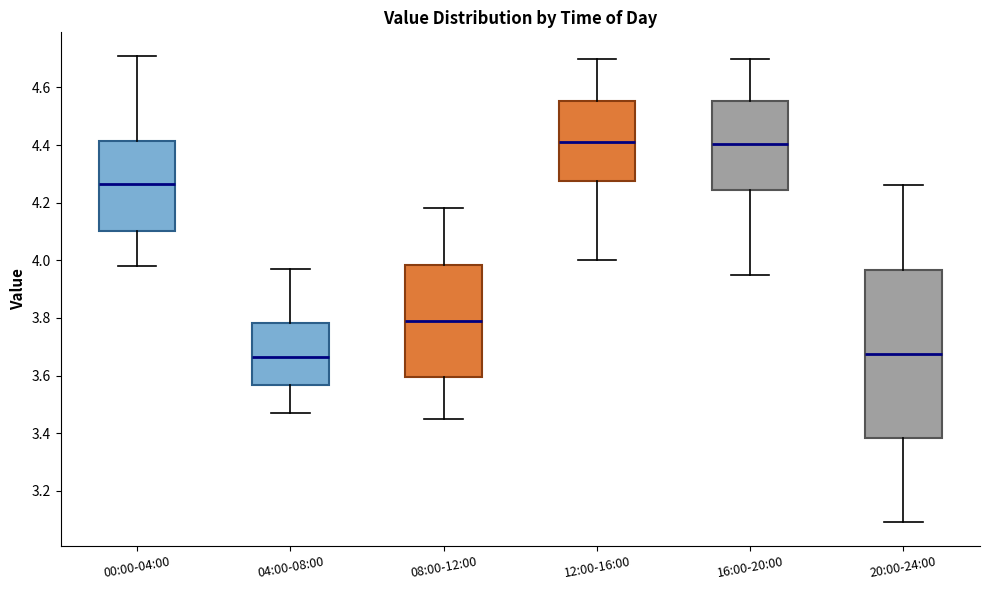

Which box is the tallest, from its lower edge to its upper edge?

20:00-24:00